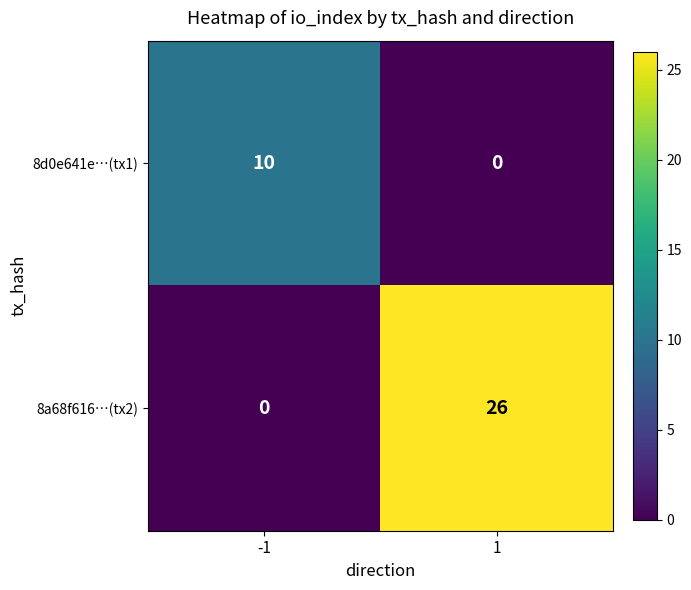

What value does the 8d0e641e…(tx1) series have at -1?

10